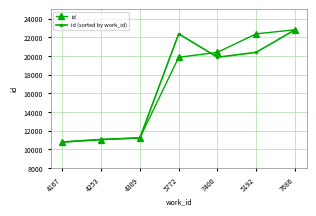

True or false: id has a value of 22381 at 5192.

True